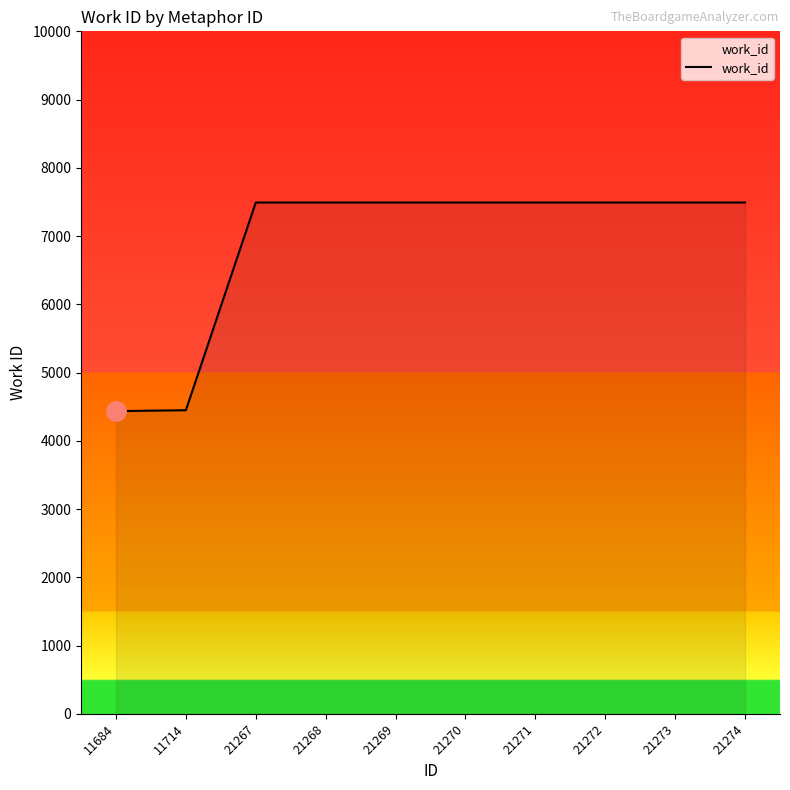

What is the sum of the values at 21272 and 21273?

14984